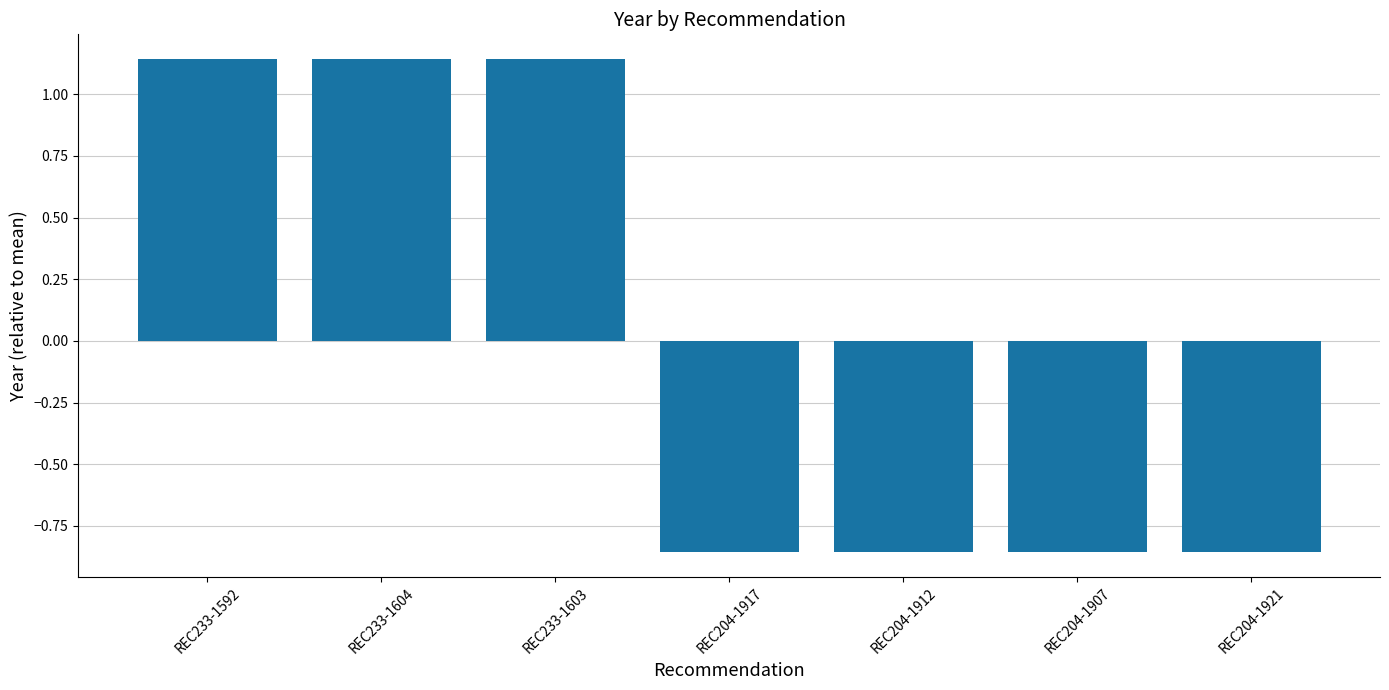

How many bars are there in total?

7